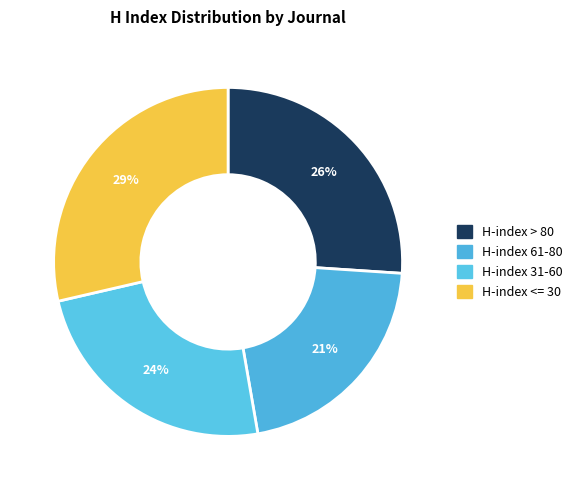

How many slices are in this pie chart?

4